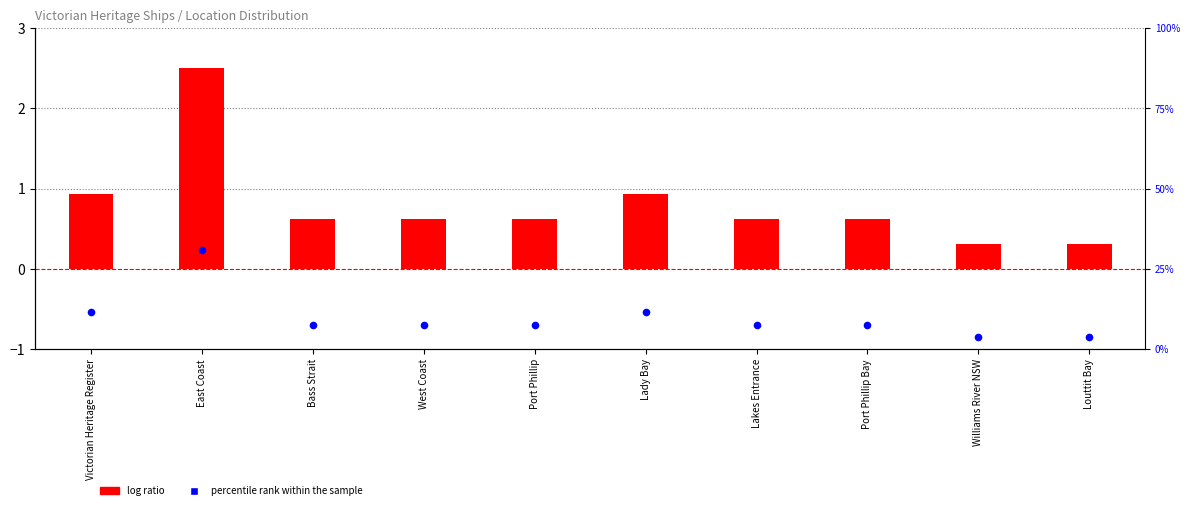

Which series has the widest spread of Y values?

percentile rank within the sample